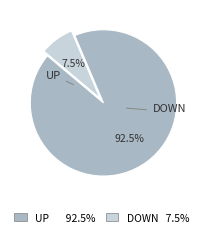

Rank the categories by value from highest to lowest.

UP 92.5%, DOWN 7.5%